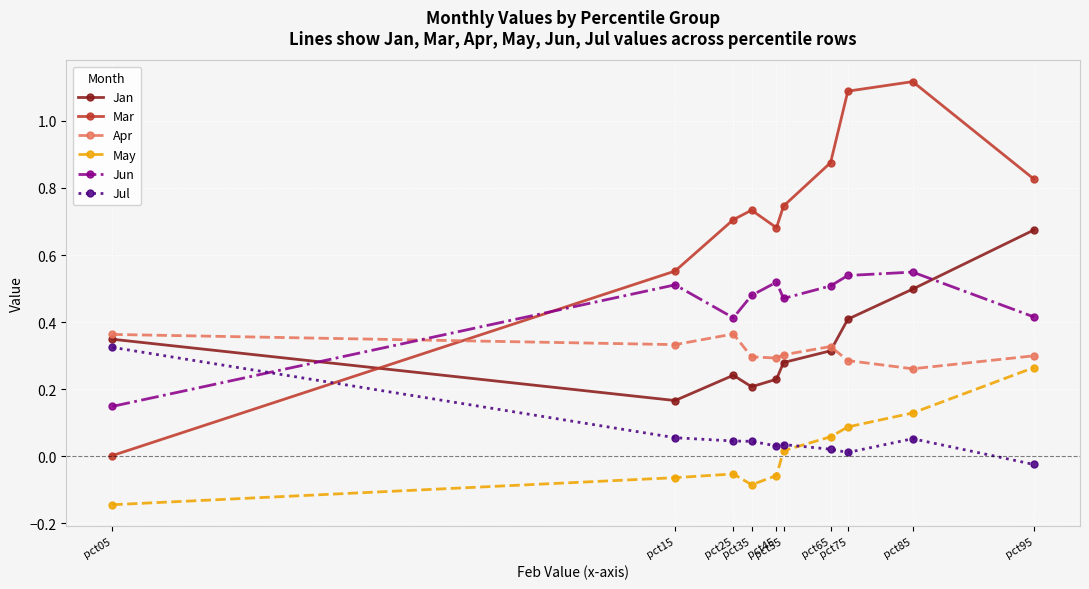

At which label is Apr closest to 0?

pct85